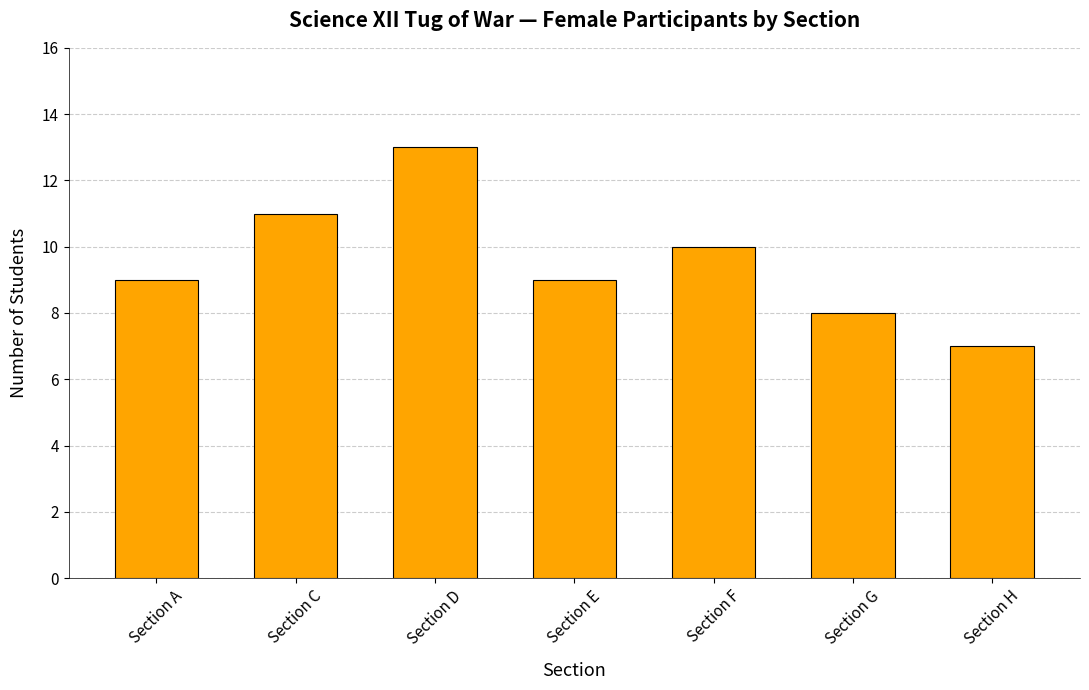

What value does the data have at Section C?

11